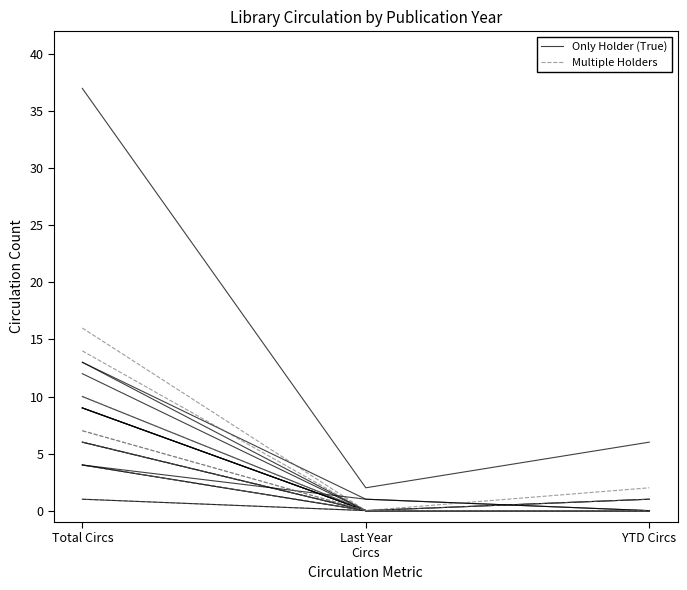

Reading left to right, what are all the values shown in this chart?

Only Holder (True): Total Circs=4	Last Year
Circs=0	YTD Circs=0
Multiple Holders: Total Circs=6	Last Year
Circs=0	YTD Circs=0